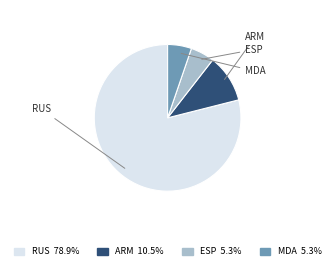

Does any single category account for the majority?

Yes